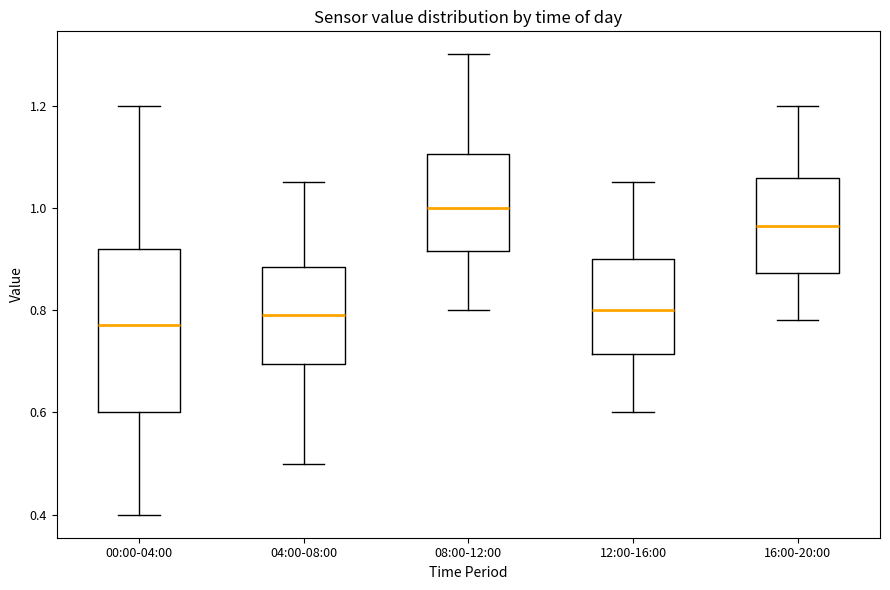

Reading left to right, read every box against the y-axis: the position of its median line, the range the box covers, and the ends of its whiskers. The values are not printed on the chart, so give them approximately, as read against the axis.

00:00-04:00: median 0.78, box 0.60 to 0.92, whiskers 0.40 to 1.20
04:00-08:00: median 0.80, box 0.70 to 0.88, whiskers 0.50 to 1.06
08:00-12:00: median 1.00, box 0.92 to 1.10, whiskers 0.80 to 1.30
12:00-16:00: median 0.80, box 0.72 to 0.90, whiskers 0.60 to 1.06
16:00-20:00: median 0.96, box 0.88 to 1.06, whiskers 0.78 to 1.20